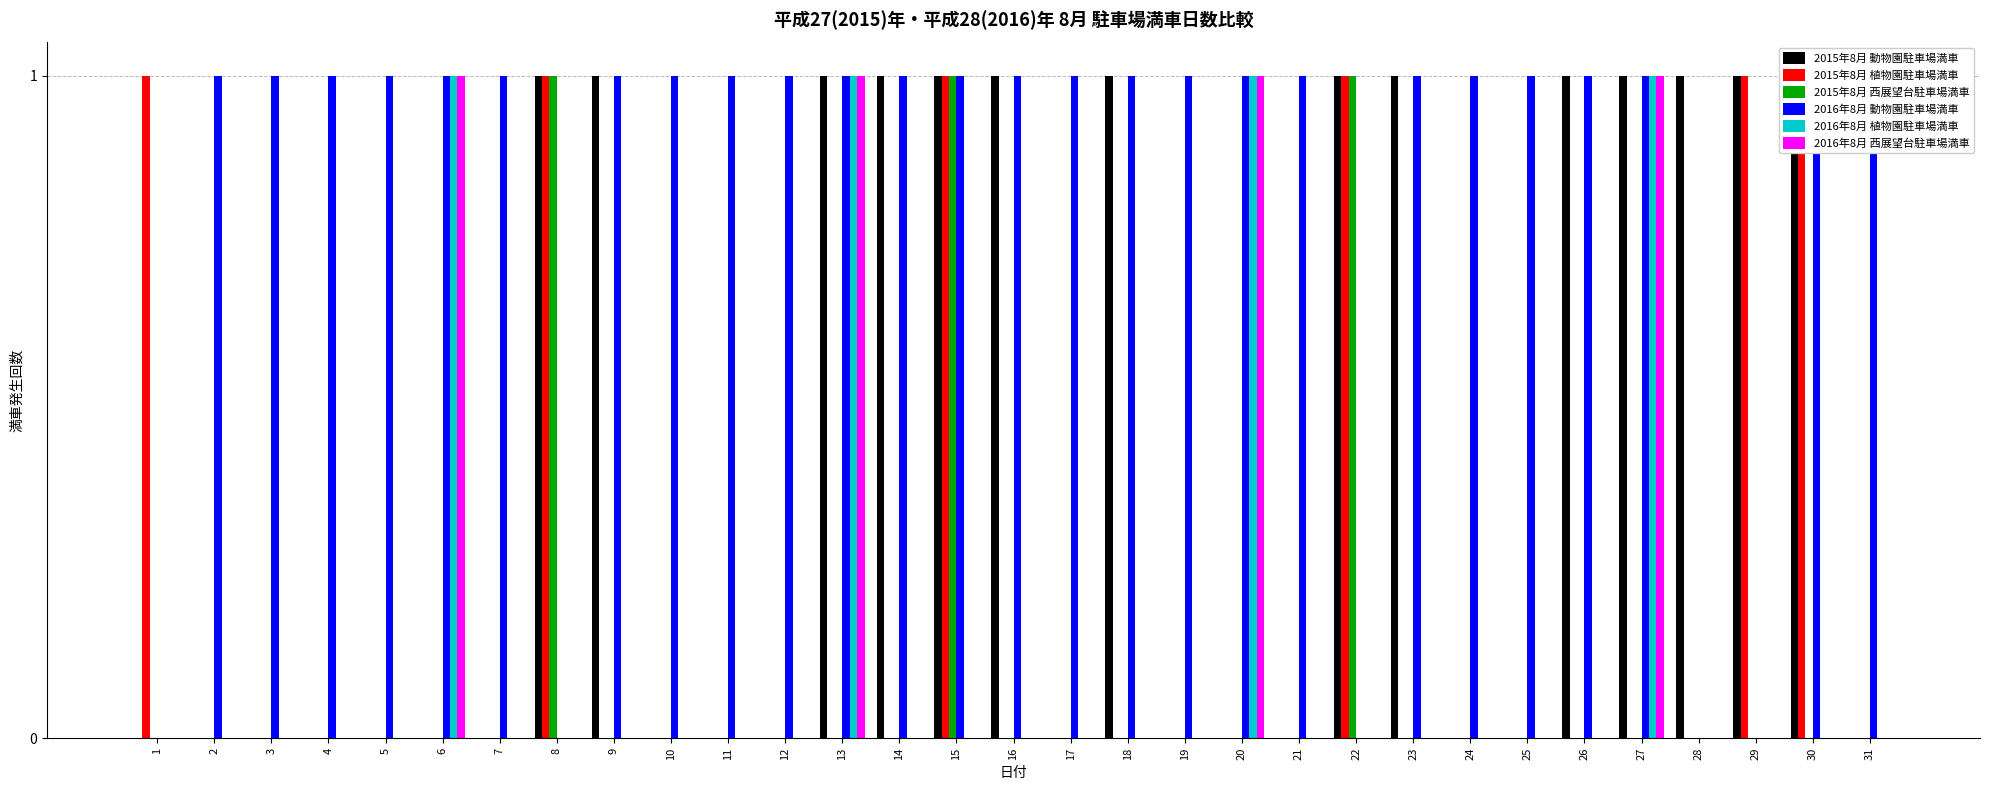

Is it true that 2016年8月 西展望台駐車場満車 equals -1 at 29?

False